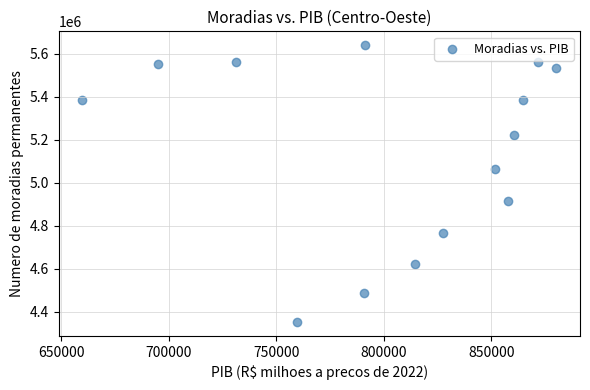

What is the range of Y values (max minus min)?

1287621